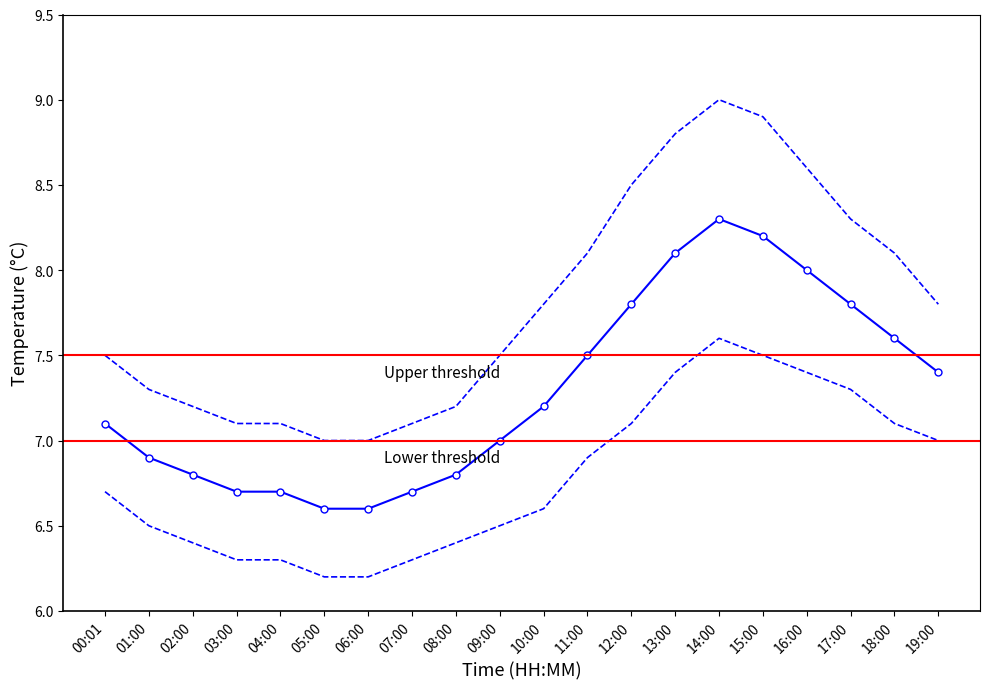

Count the number of categories in the chart.

20